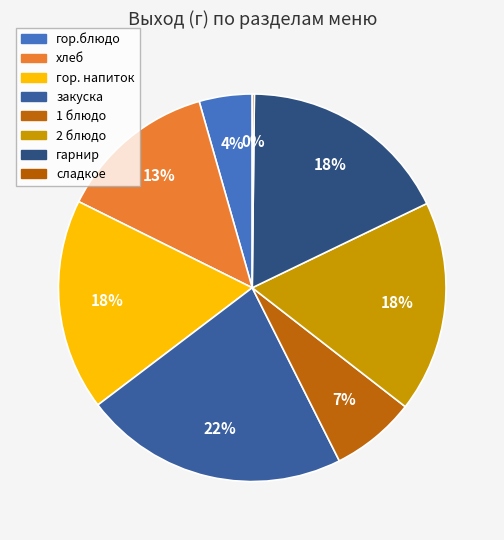

The гор. напиток slice represents 23% of the pie. True or false?

False